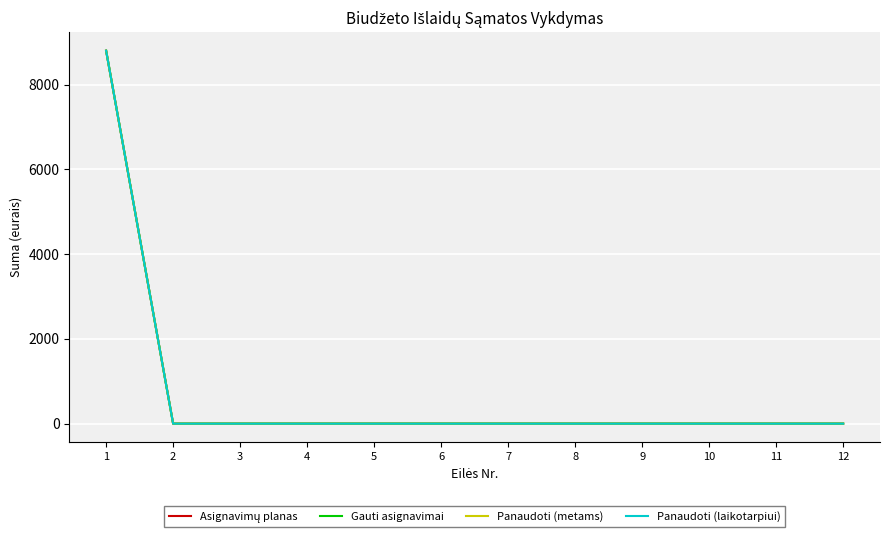

True or false: Gauti asignavimai and Panaudoti (metams) cross at least once.

False